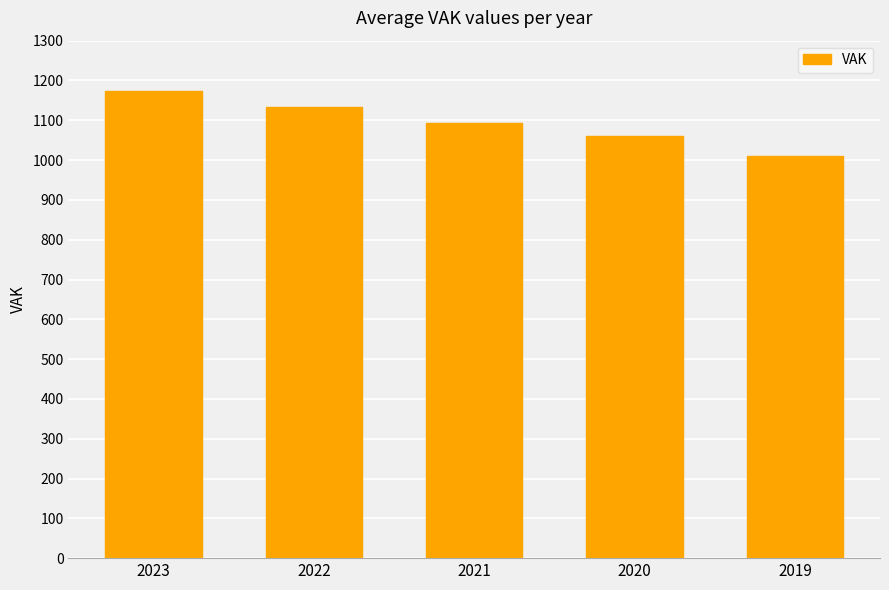

How many values are below 1094?

2